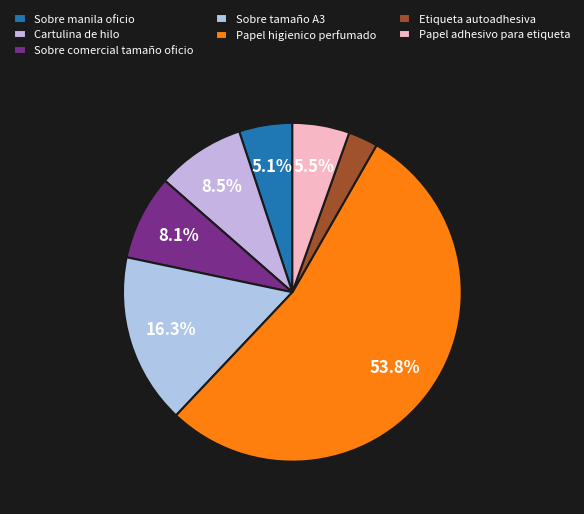

To the nearest percent, what percentage of the pie is Sobre tamaño A3?

16%